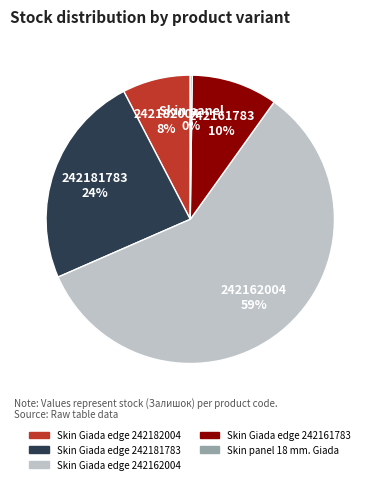

What is the ratio of the value at Skin Giada edge 242182004 to the value at Skin Giada edge 242181783?

0.3